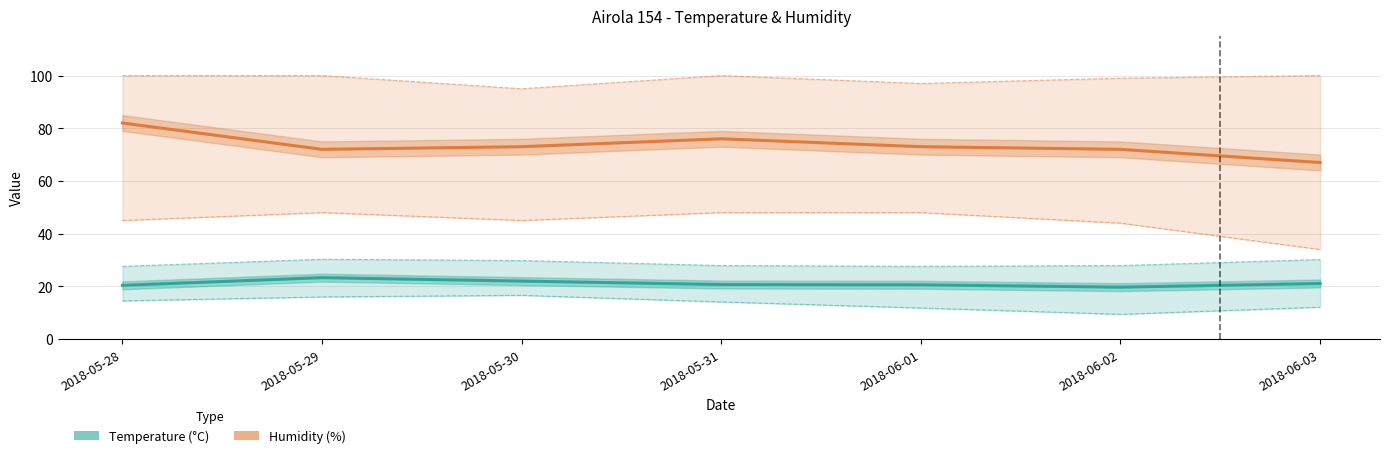

What is the highest value of the Humidity MAX (%) series?

100.0